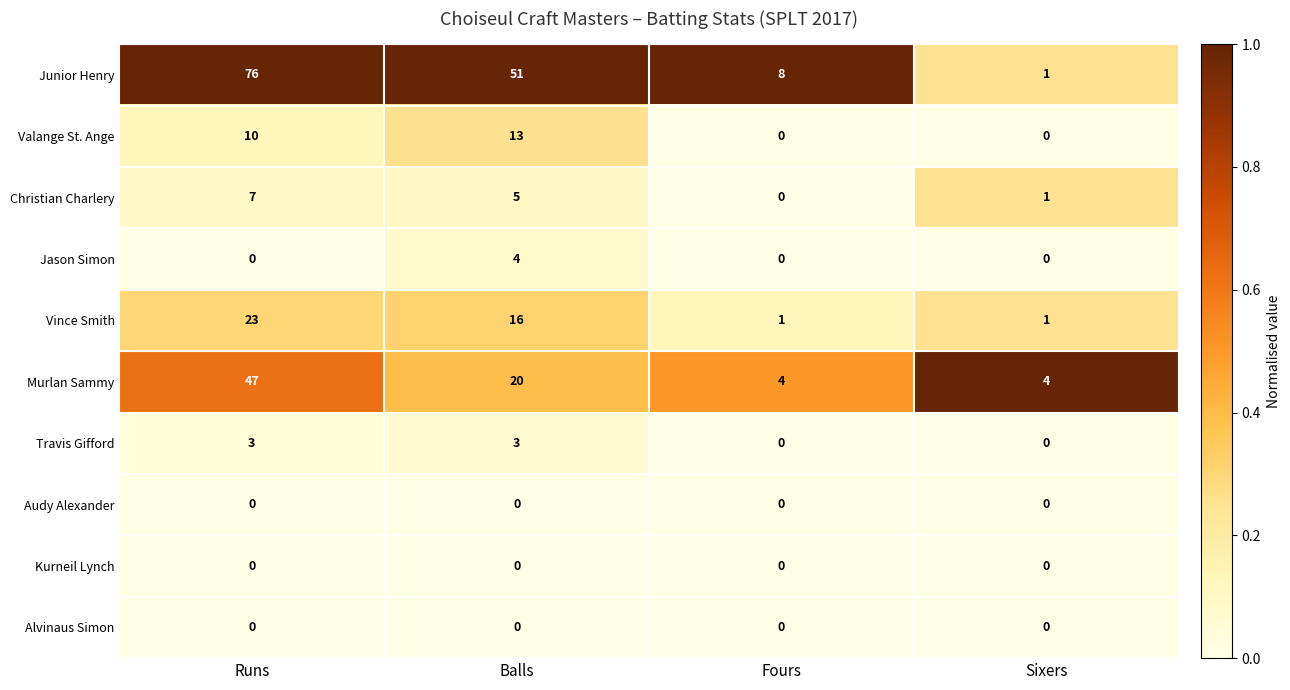

What is the minimum value for Murlan Sammy?

4